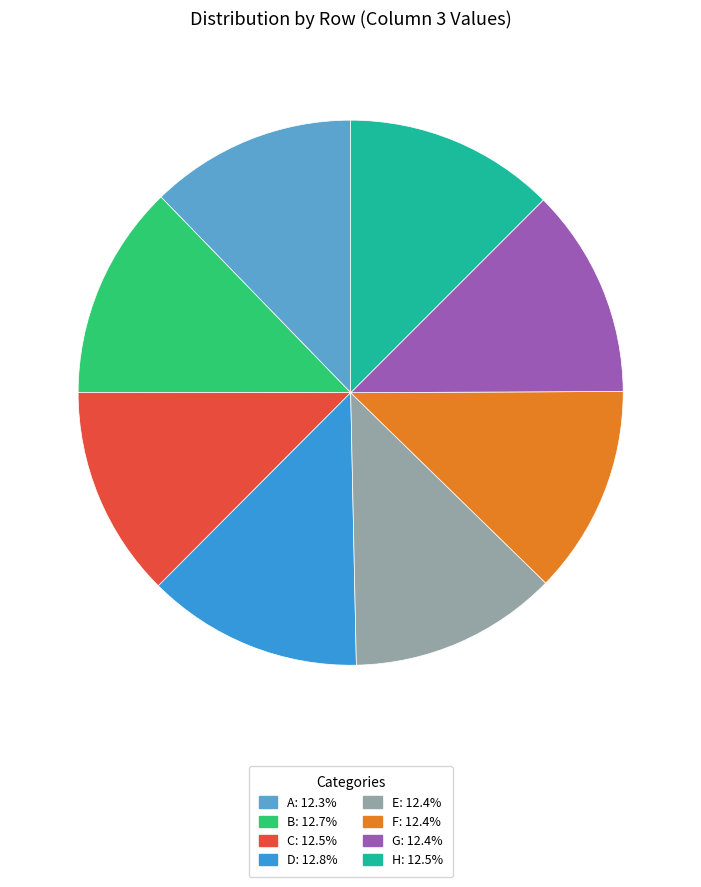

Is there any slice that represents more than half of the pie?

No